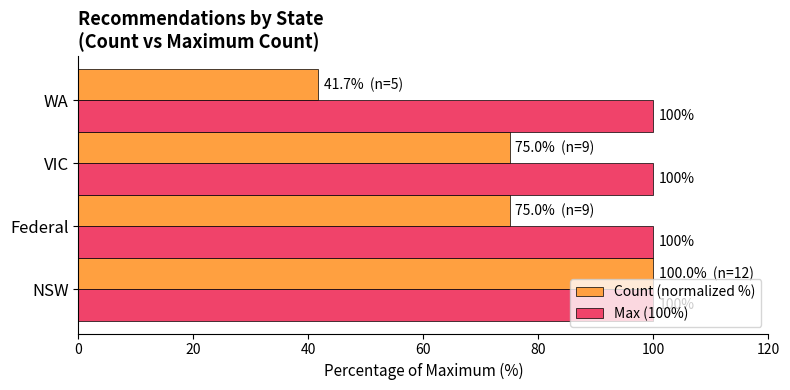

Is it true that Count (normalized %) equals 75.0 at Federal?

True